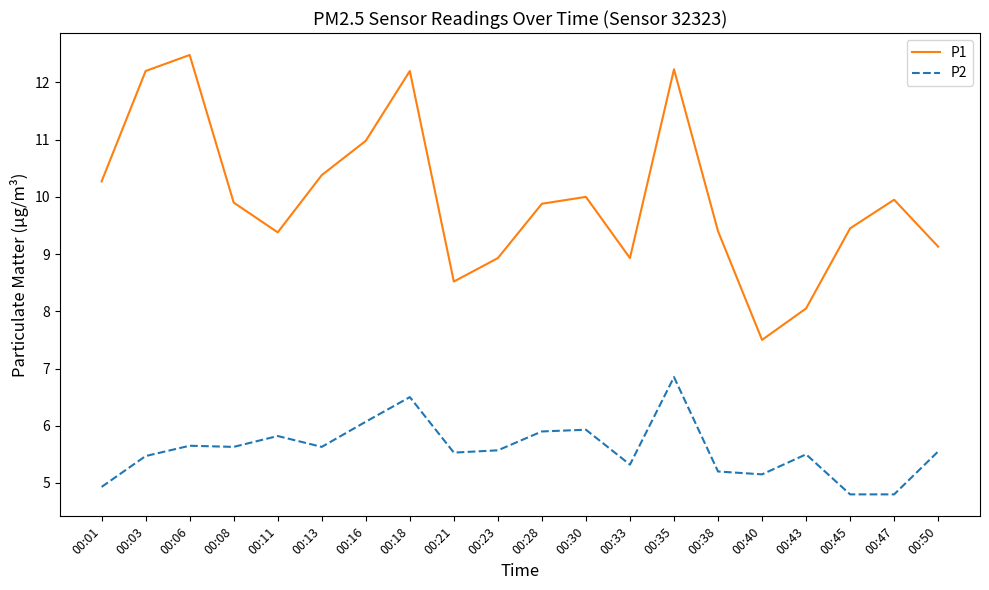

List the series in order of their peak value, lowest first.

P2, P1